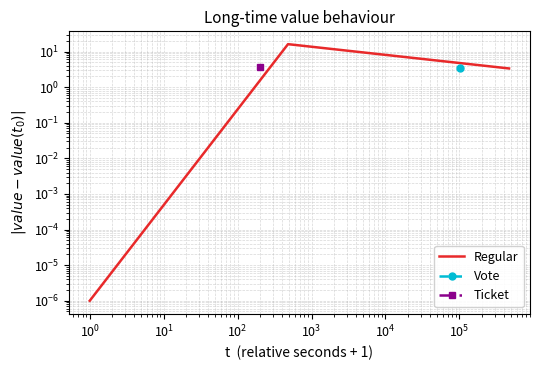

The value at $\mathdefault{10^{0}}$ is 4.7. True or false?

False